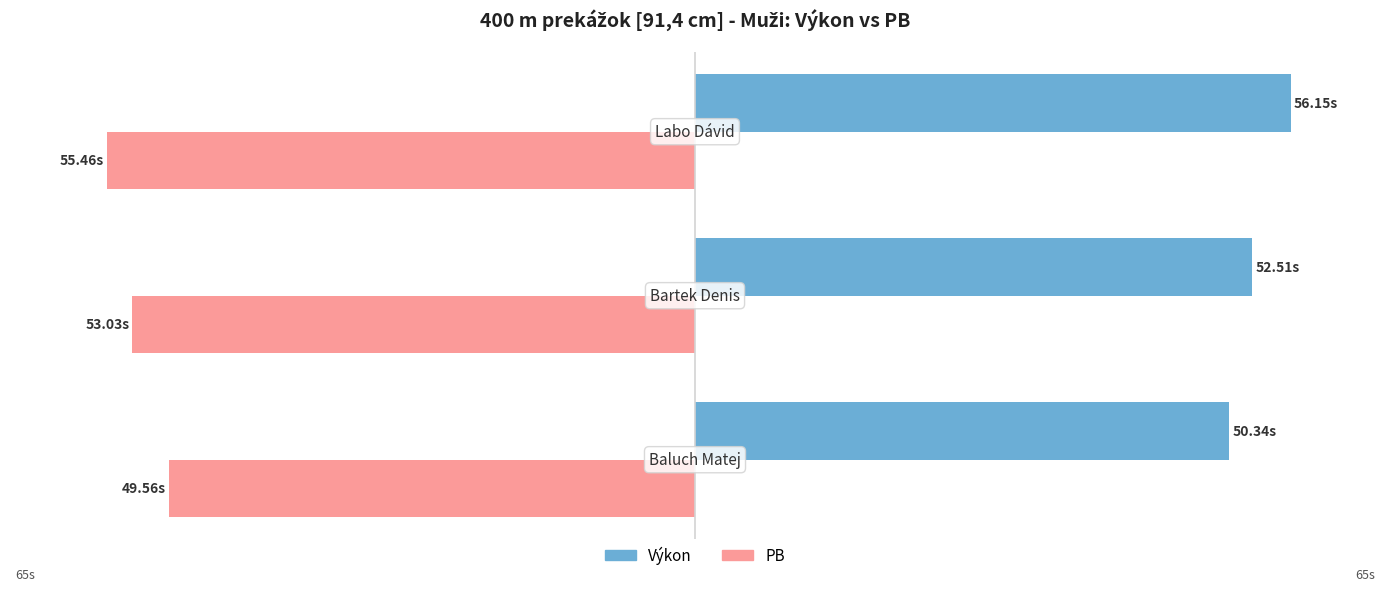

What are all the series names shown in the legend?

Výkon, PB